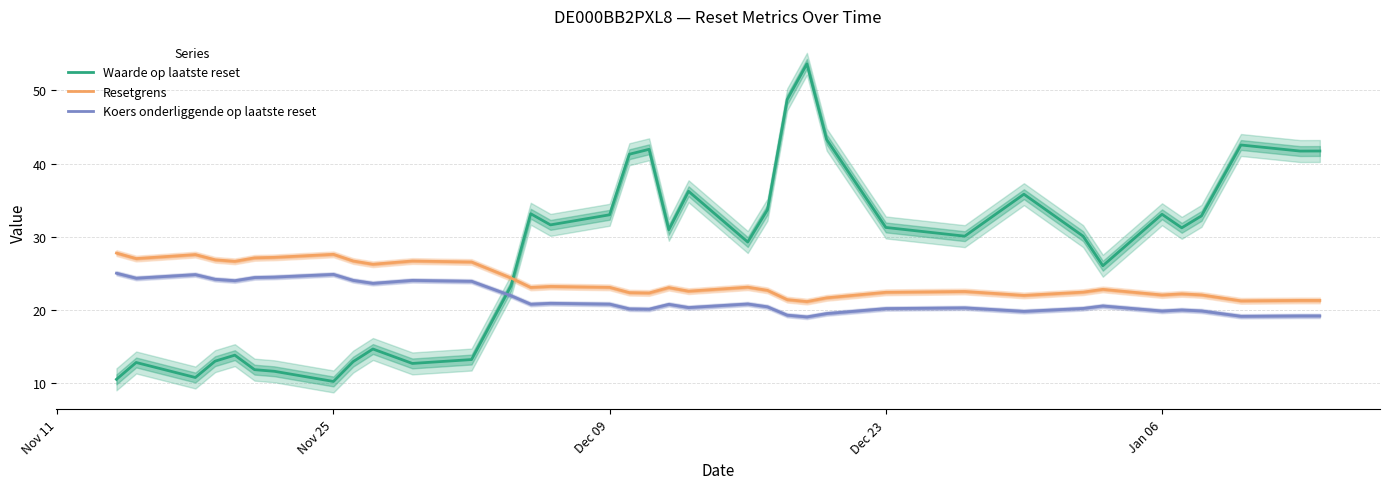

True or false: Koers onderliggende op laatste reset and Waarde op laatste reset intersect in this chart.

True